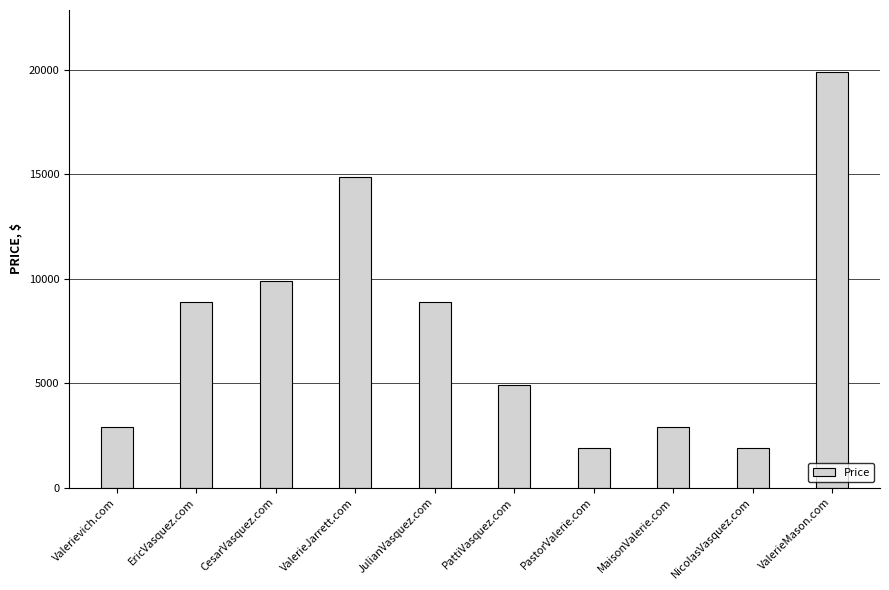

What is the minimum value shown in the chart?

1888